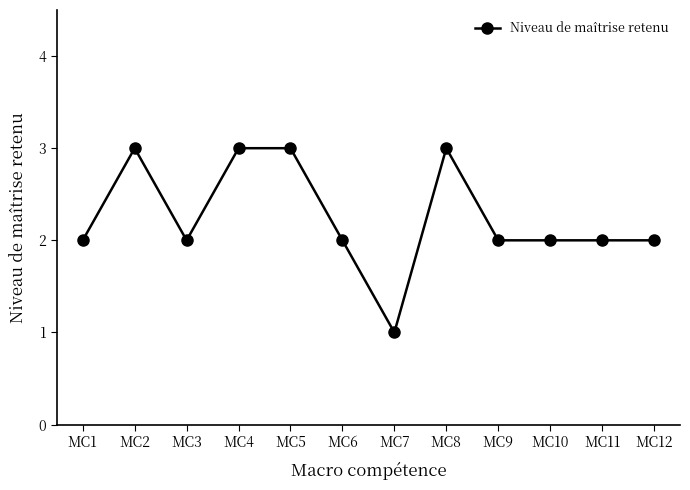

Which has a higher value, MC5 or MC6?

MC5